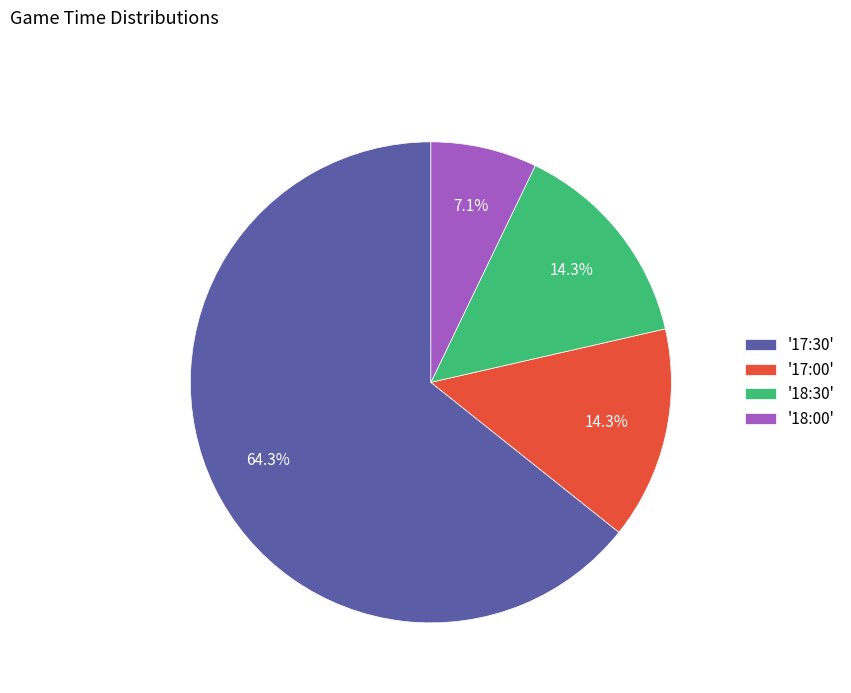

Is '18:30' the majority of the pie?

No